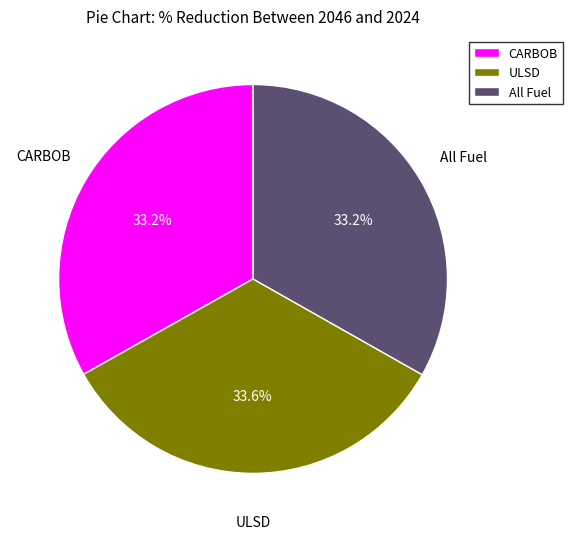

Is there a majority slice in this chart?

No